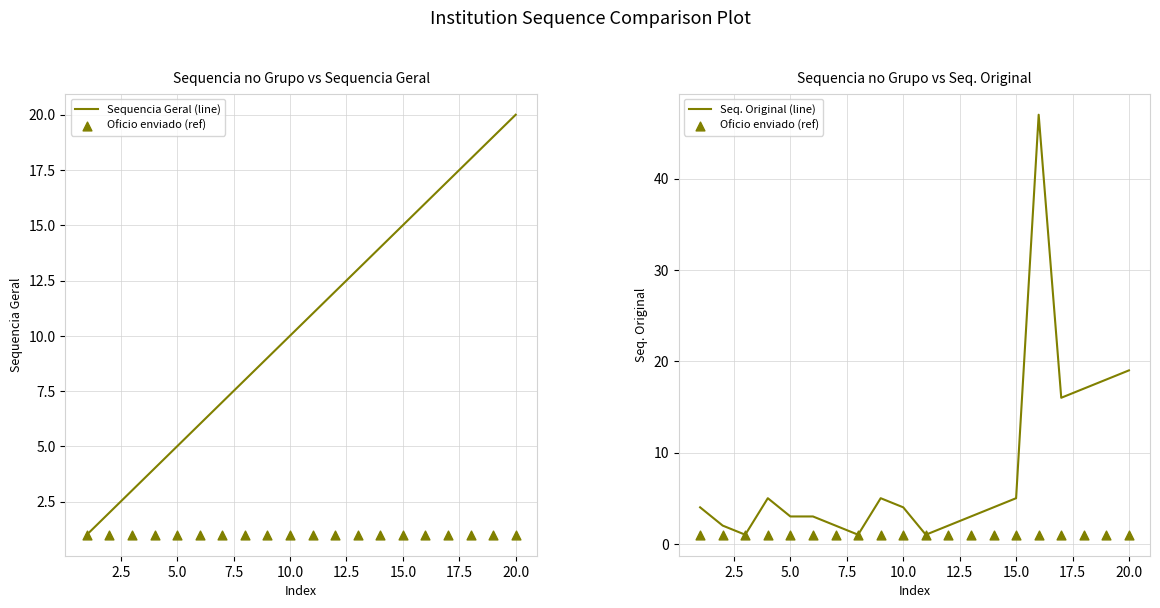

Which series contains the highest Y value?

Seq. Original (line)